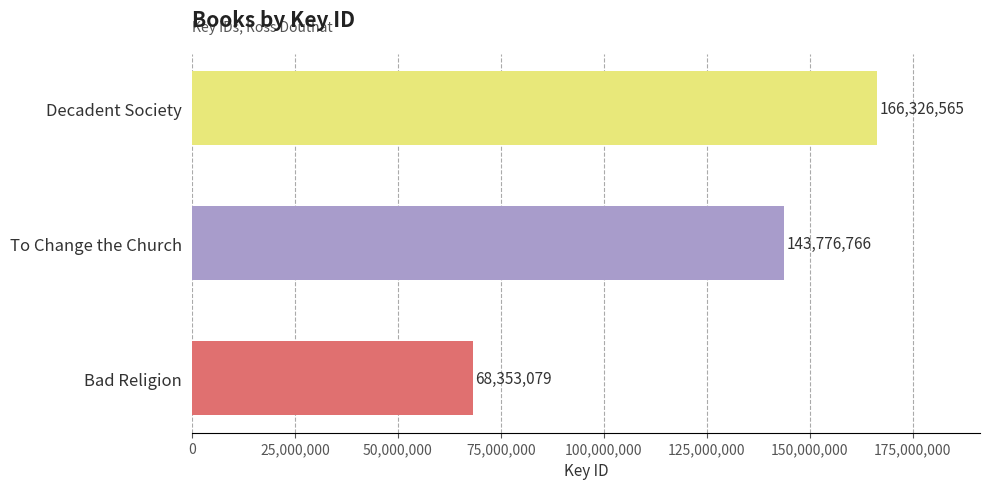

Is it true that the value at To Change the Church is 75951929?

False